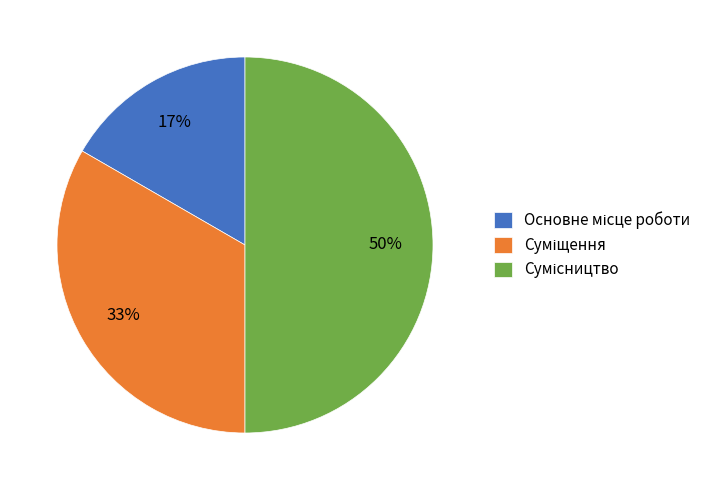

To the nearest percent, what is the difference between the largest and smallest slice percentages?

33%